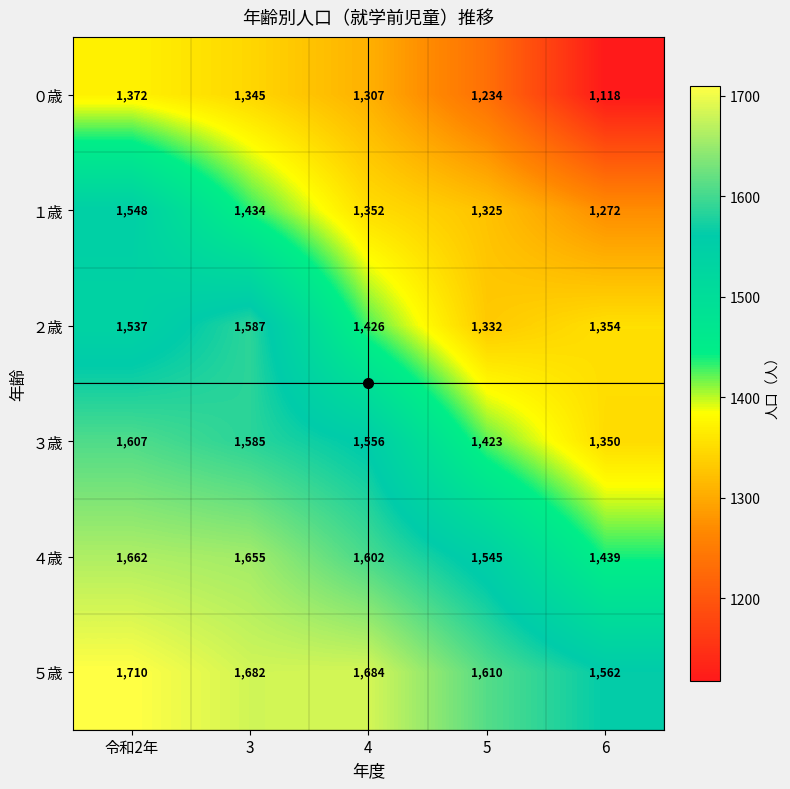

Which label corresponds to the largest value in the chart?

令和2年